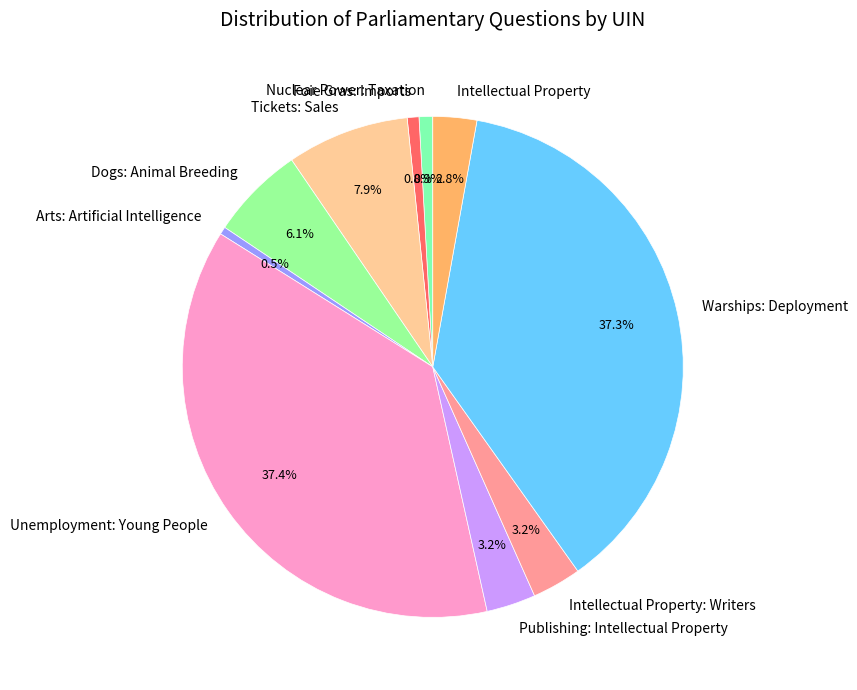

Does Tickets: Sales account for over 50% of the chart?

No